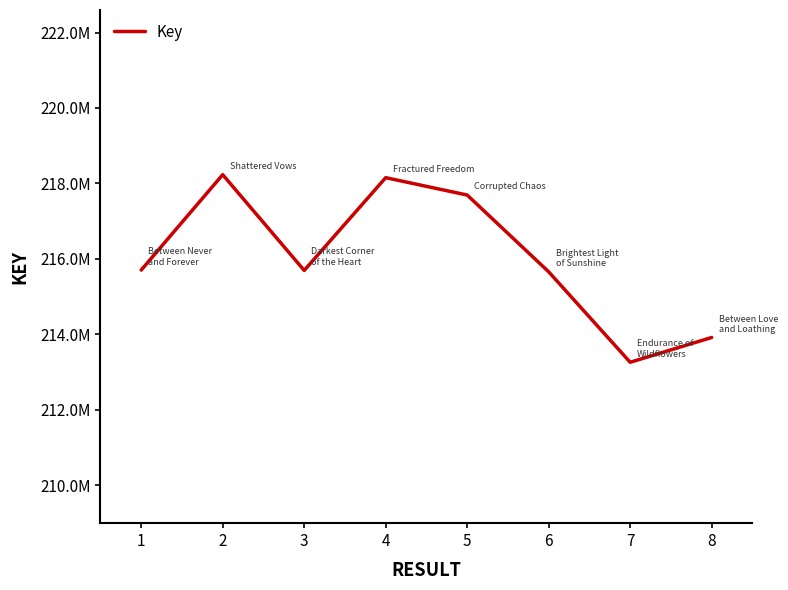

What is the difference between the second highest and second lowest values?

4236371